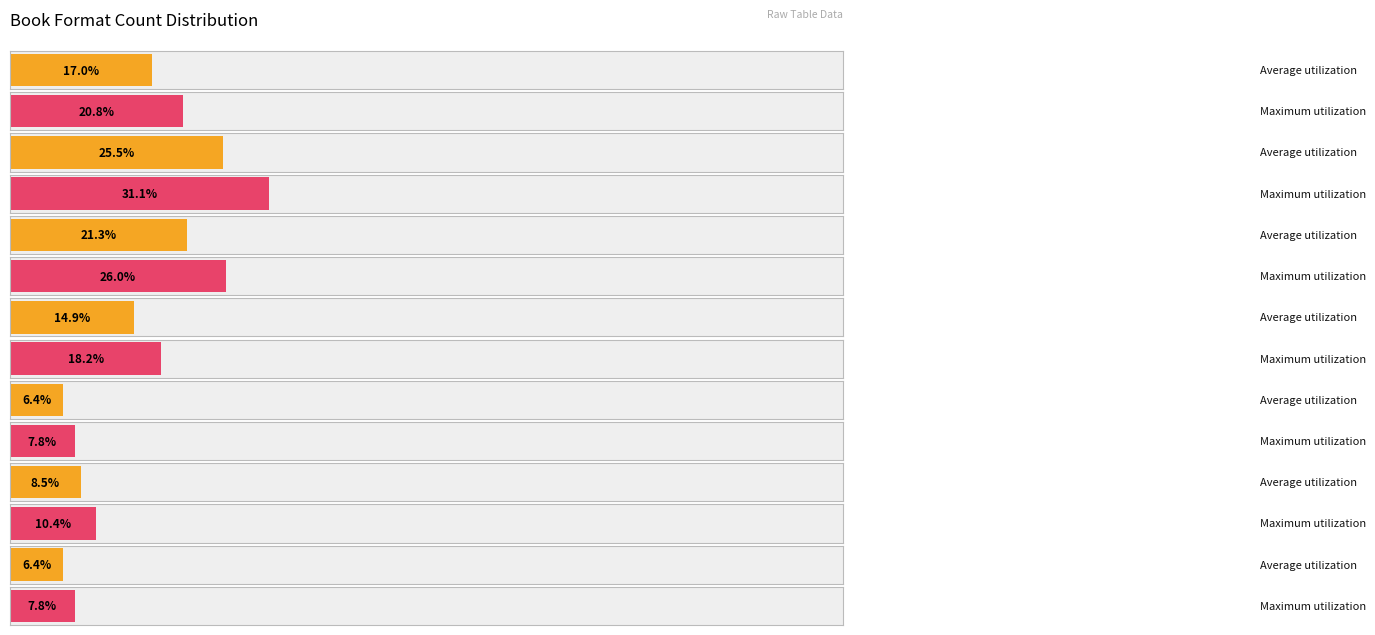

The chart shows a value of 3 at Audio Download. True or false?

False